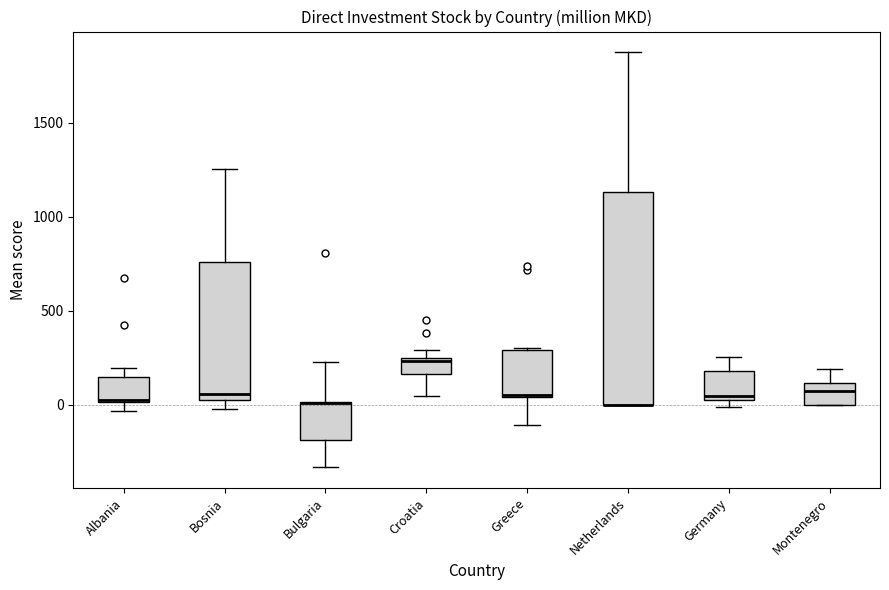

Which box is the tallest, from its lower edge to its upper edge?

Netherlands